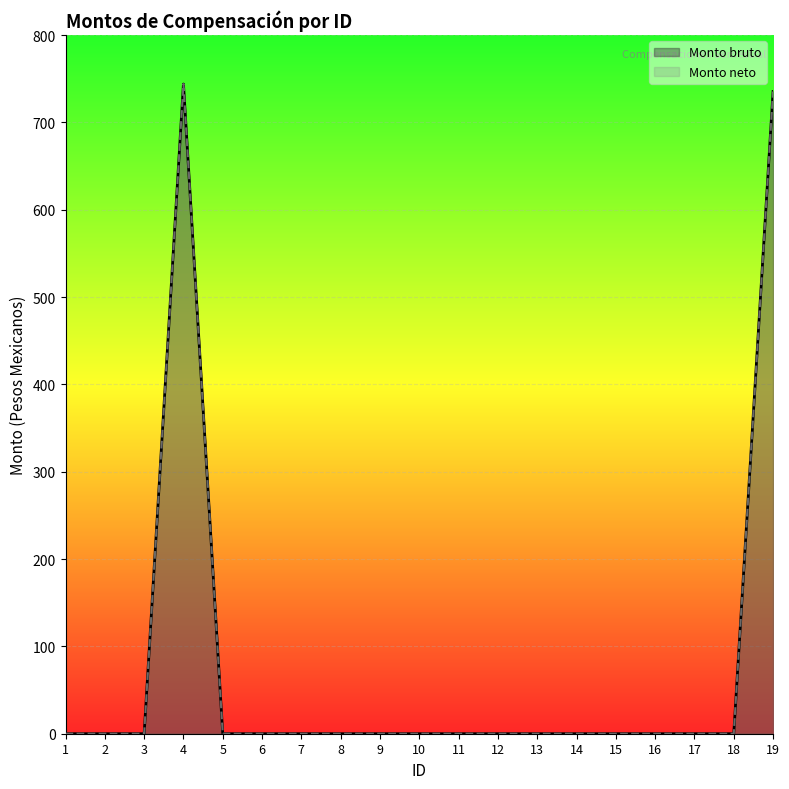

Rank the series by their maximum value, from lowest to highest.

Monto bruto, Monto neto